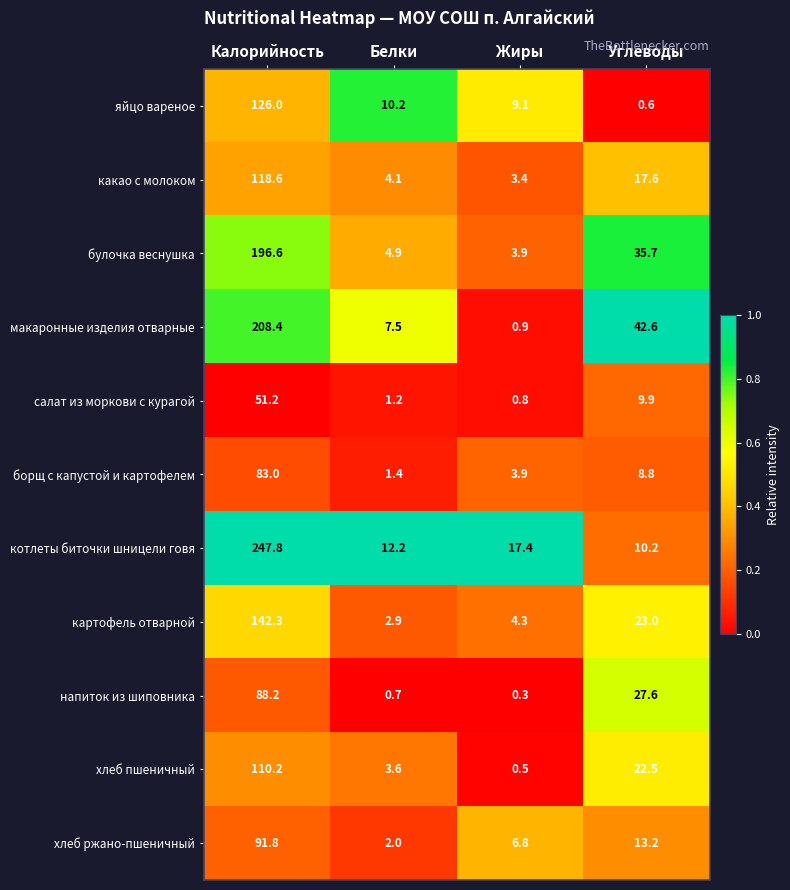

Which series has the widest spread of values?

котлеты биточки шницели говя